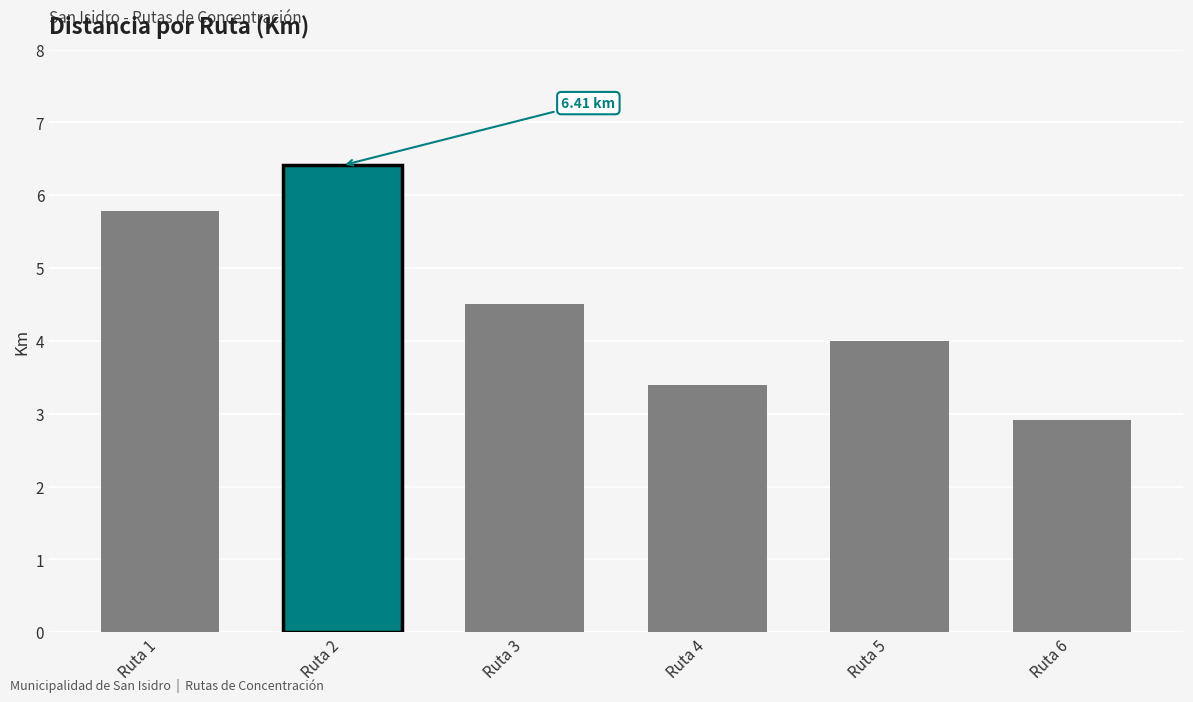

Is it true that the value at Ruta 6 is 4.0?

False